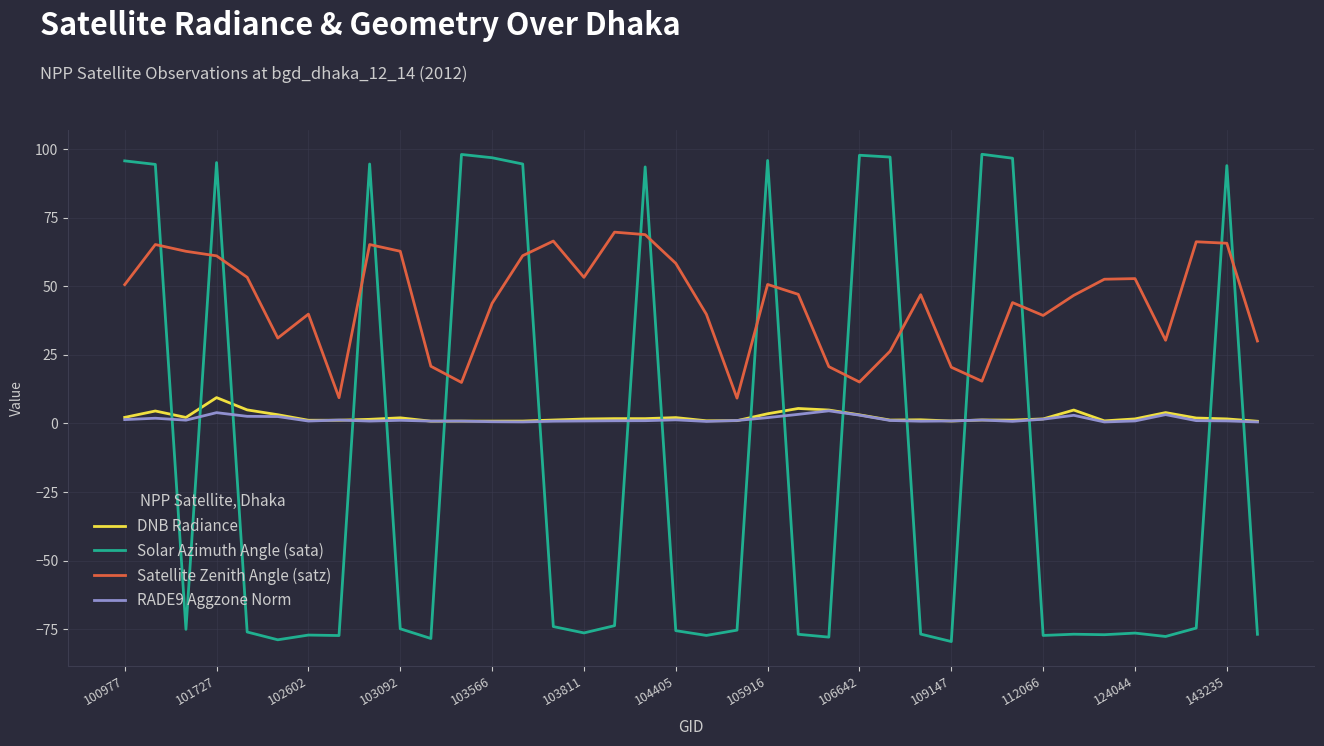

True or false: Satellite Zenith Angle (satz) and DNB Radiance intersect in this chart.

False